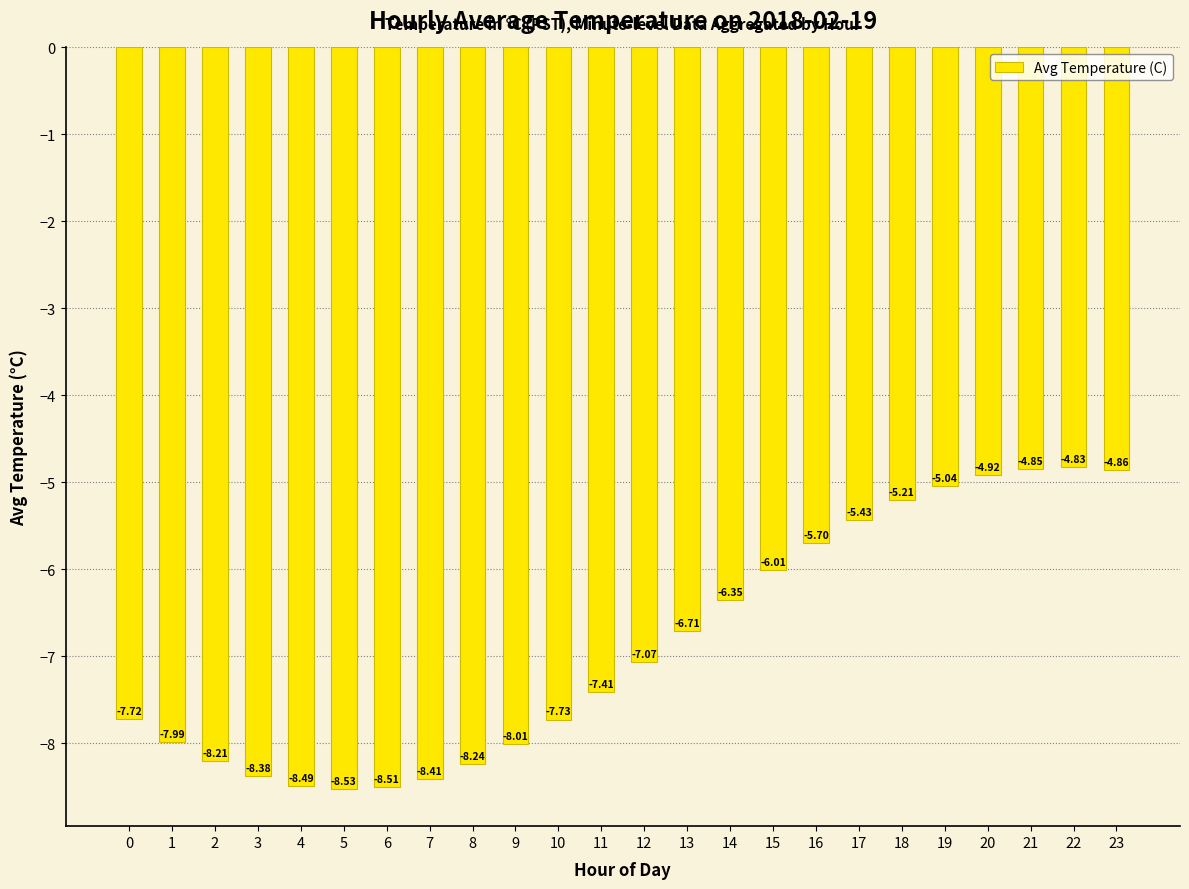

What is the value of the 8th bar from the left?

-8.4